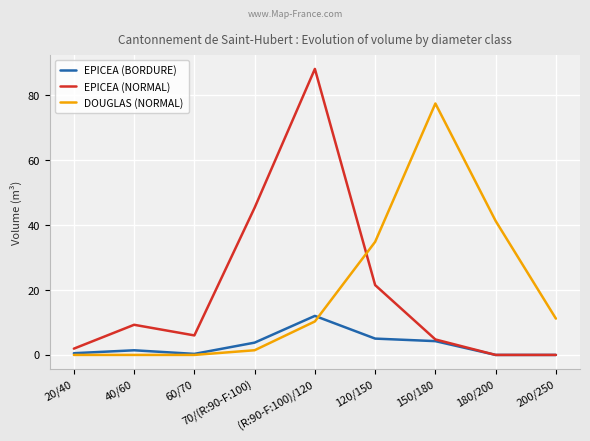

Is it true that EPICEA (NORMAL) equals 6.0 at 60/70?

True